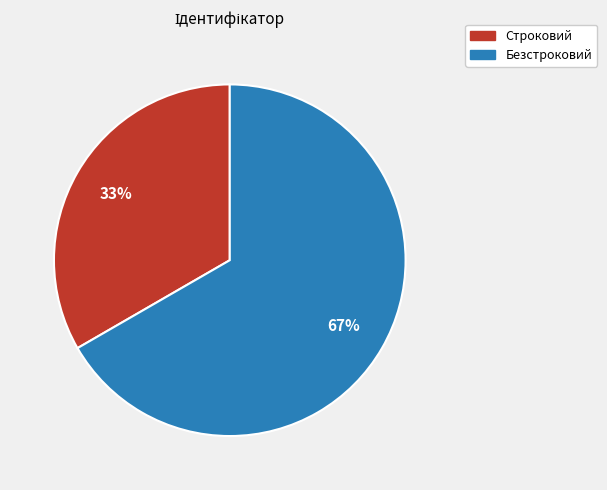

True or false: Безстроковий accounts for 81% of the total.

False